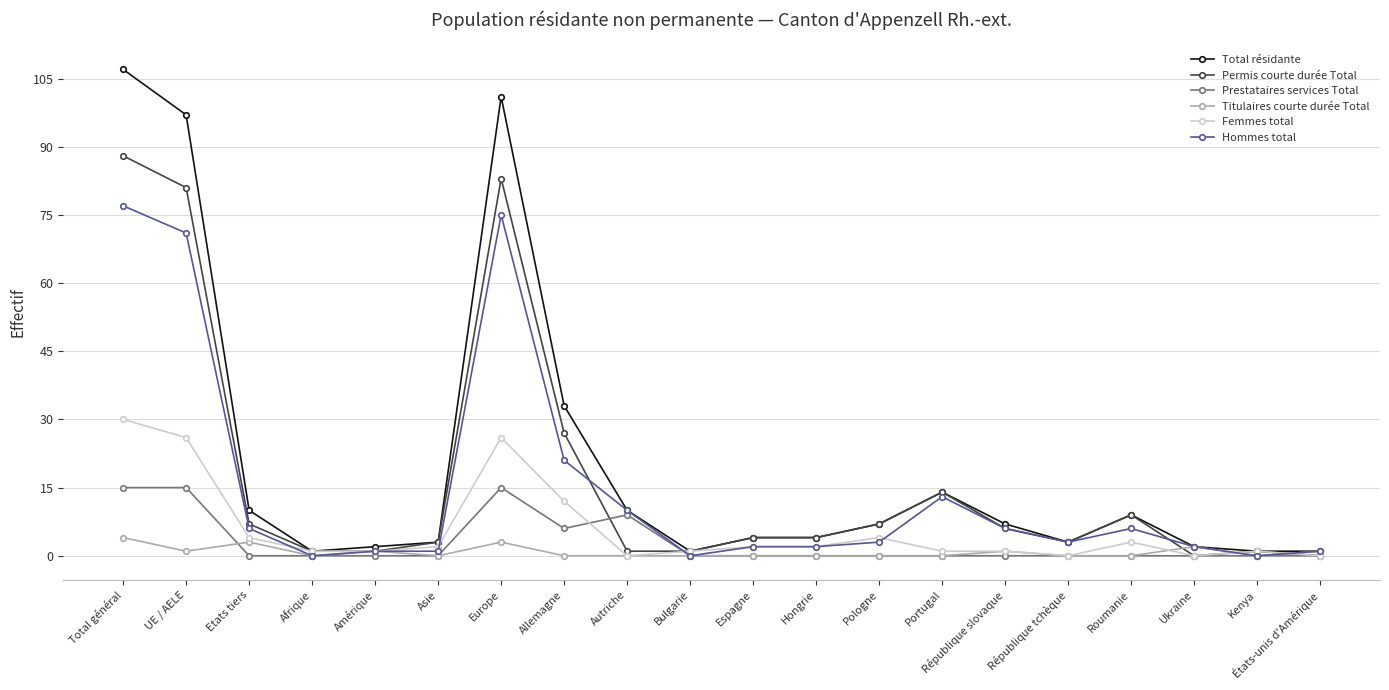

The value of Permis courte durée Total at Total général is 155. True or false?

False